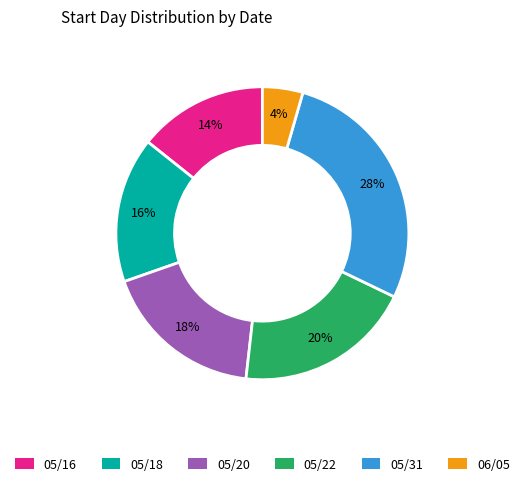

Which slice is the largest?

05/31